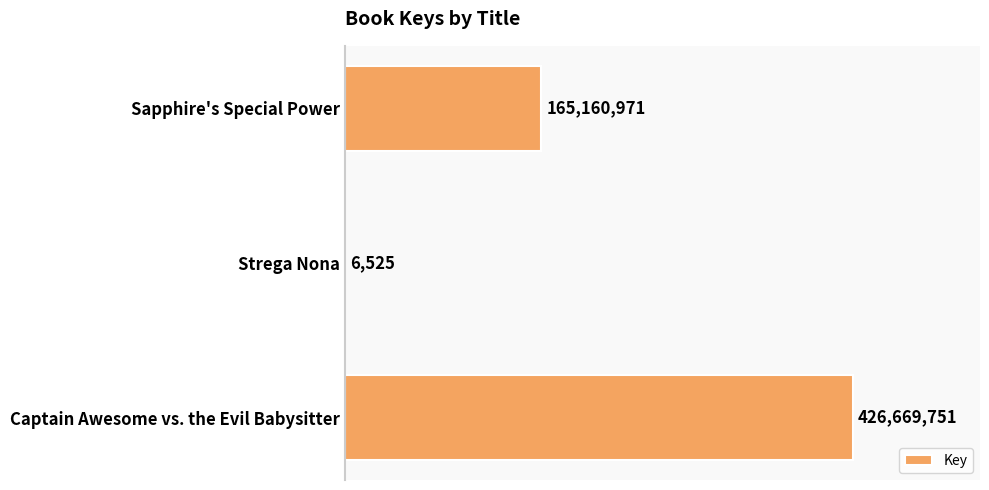

What is the minimum value shown in the chart?

6525